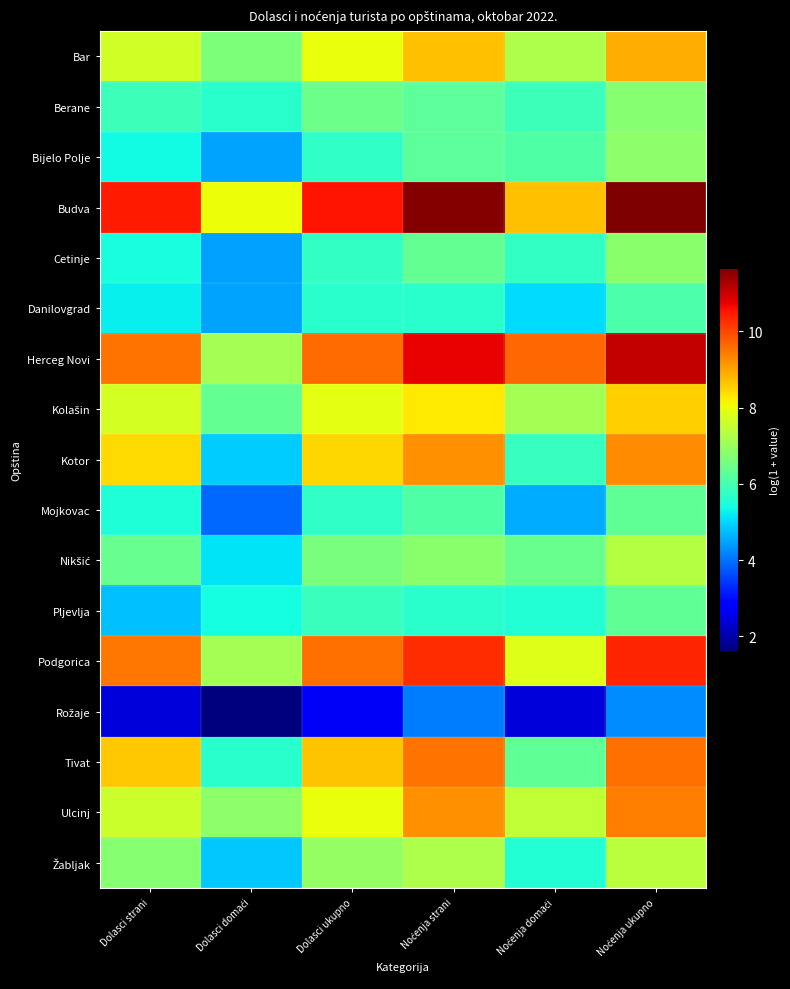

How many categories are shown in the chart?

6